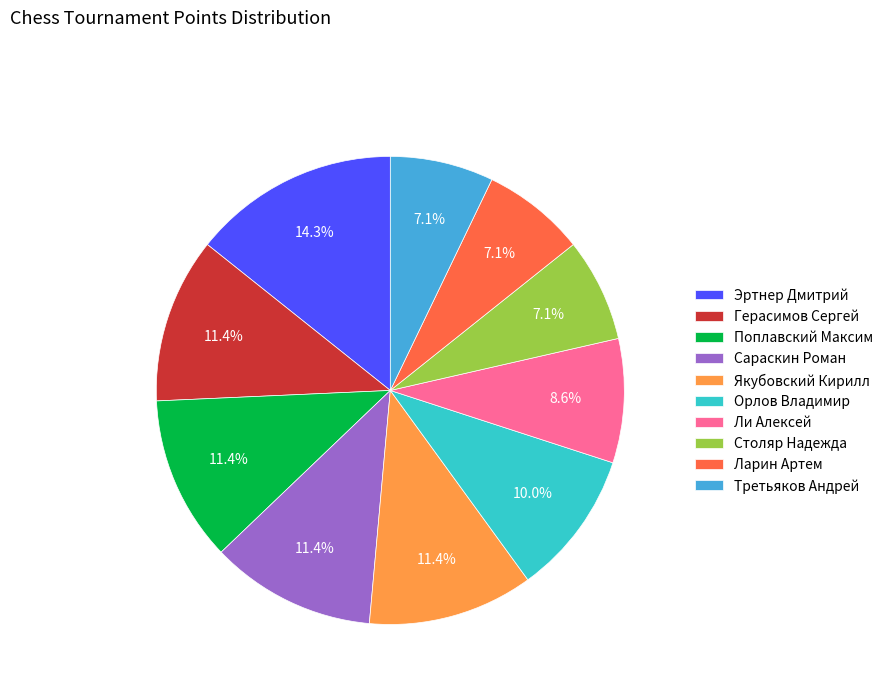

To the nearest percent, what is the combined percentage of Столяр Надежда and Ли Алексей?

16%